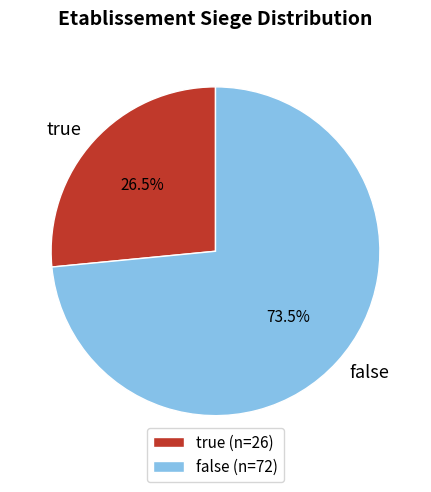

Do false and true together represent more than half of the pie?

Yes